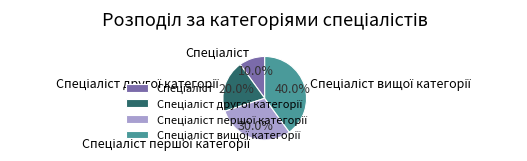

To the nearest percent, what is the average slice percentage?

25%